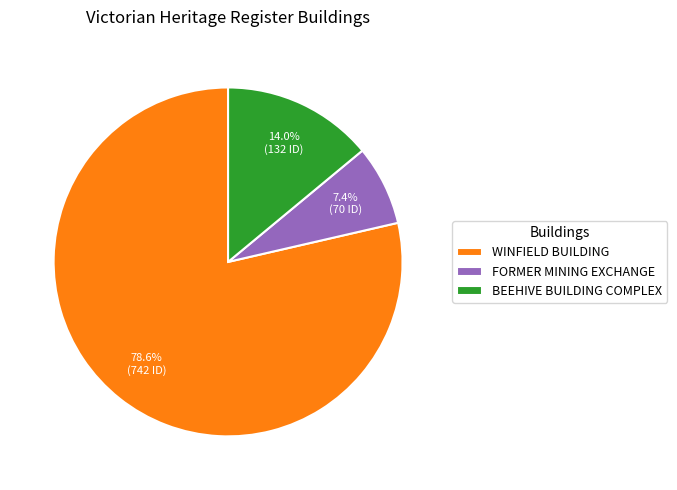

Which category has the biggest portion of the pie?

WINFIELD BUILDING